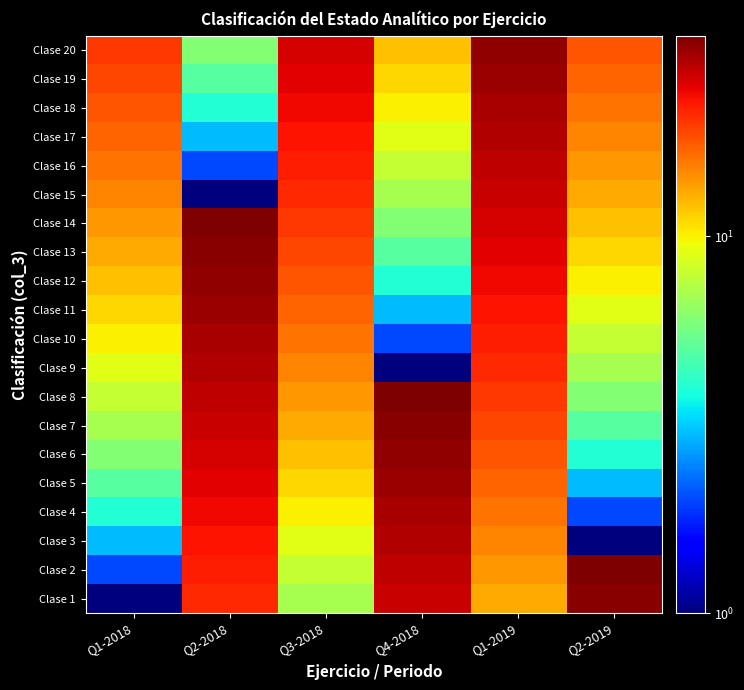

List the series in order of their peak value, lowest first.

Clase 15, Clase 16, Clase 3, Clase 9, Clase 17, Clase 4, Clase 10, Clase 18, Clase 5, Clase 11, Clase 19, Clase 6, Clase 12, Clase 20, Clase 1, Clase 7, Clase 13, Clase 2, Clase 8, Clase 14